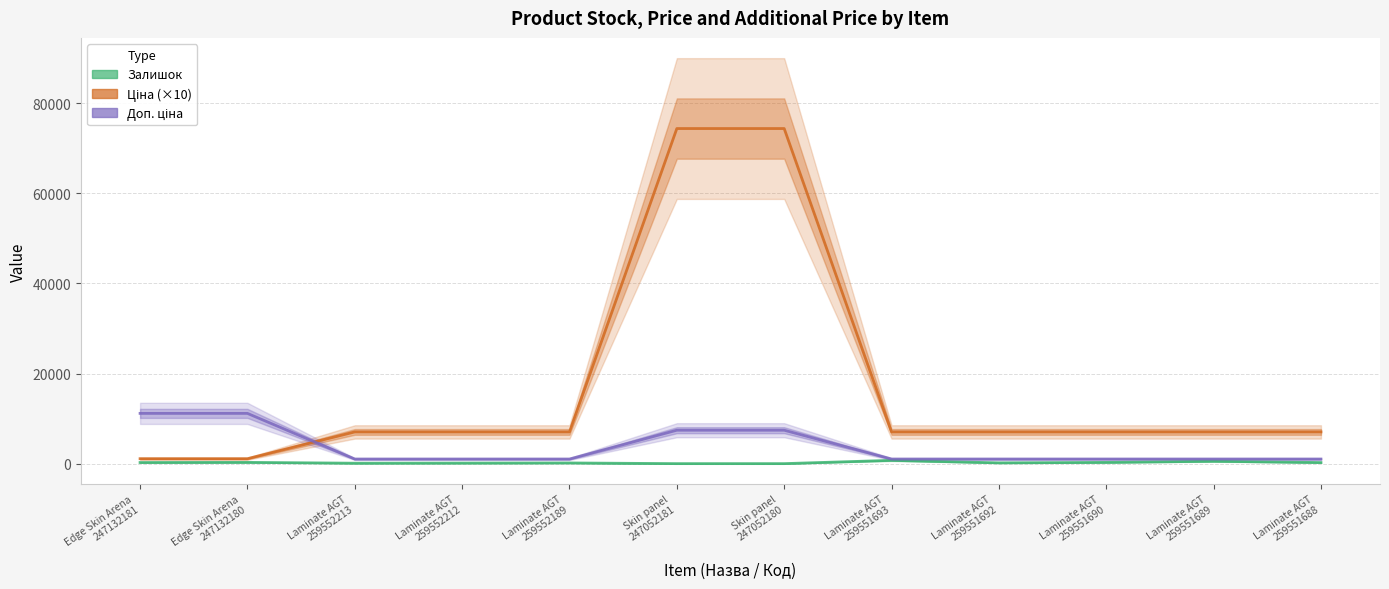

At which category does Залишок reach its first local peak?

Edge Skin Arena
247132180